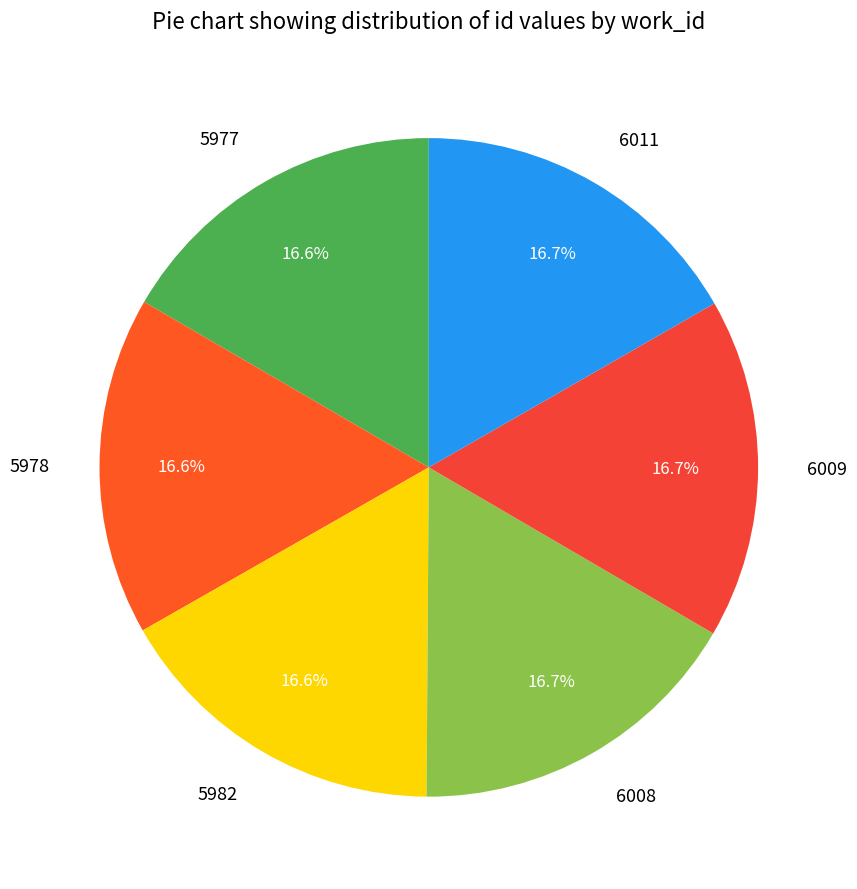

Count the number of slices in the pie.

6